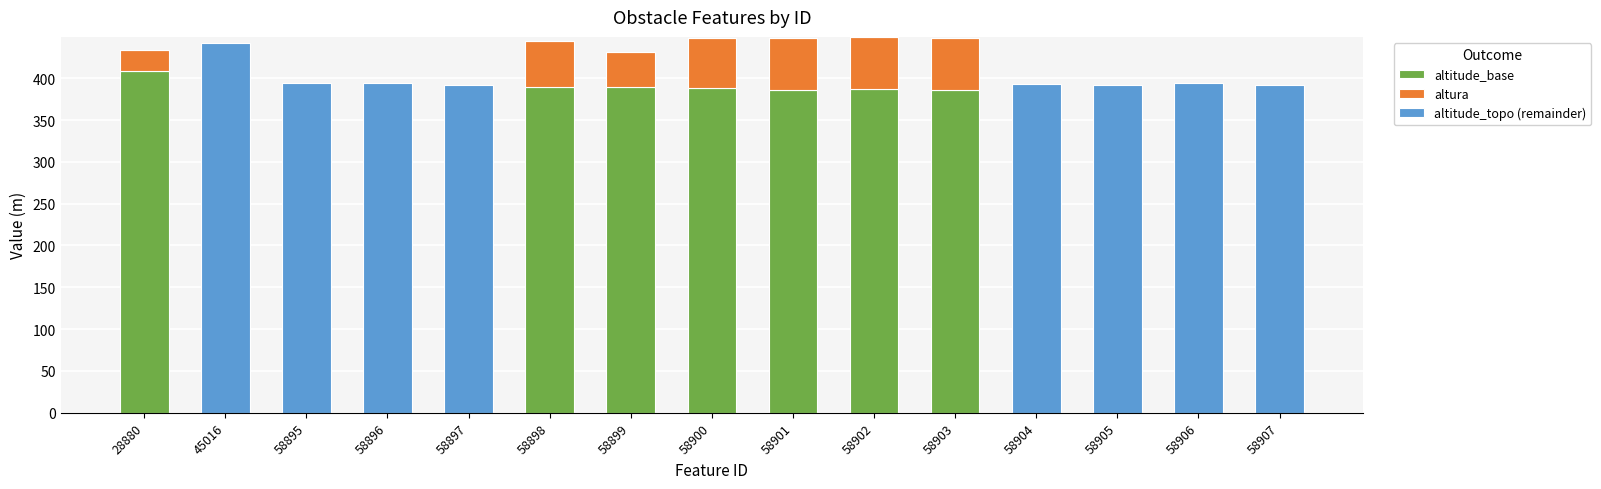

What is the total value across all series at 45016?

442.0